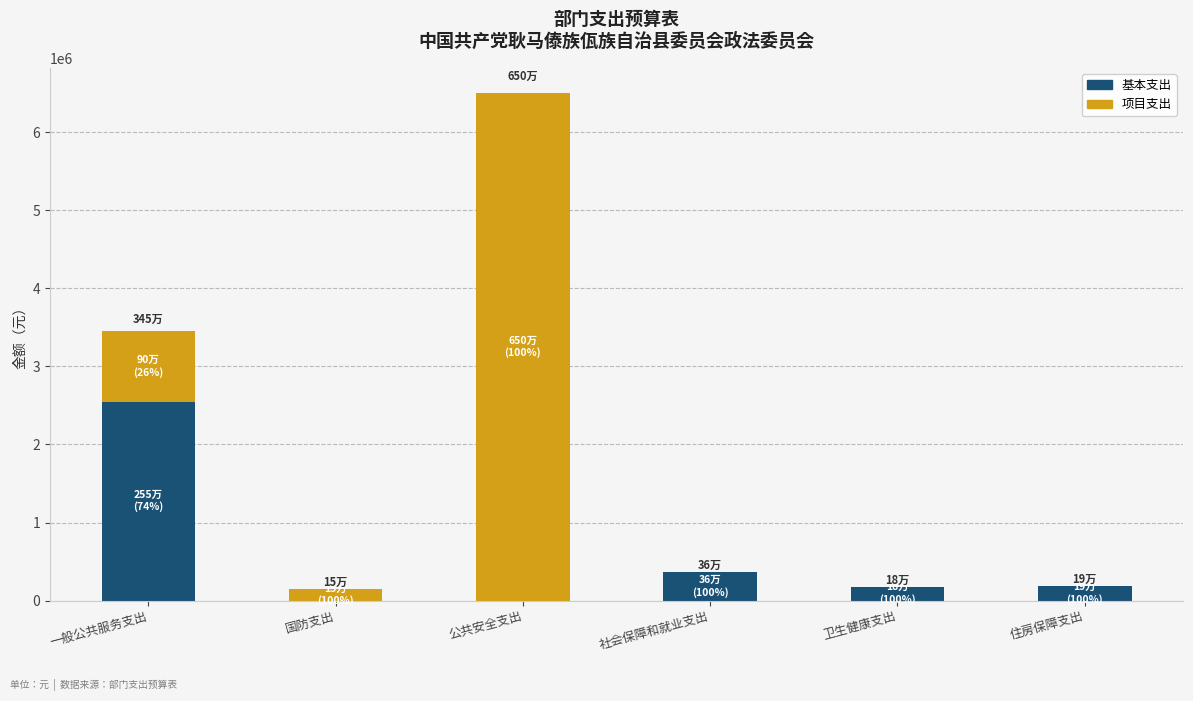

Which category has the highest value in the 基本支出 series?

一般公共服务支出